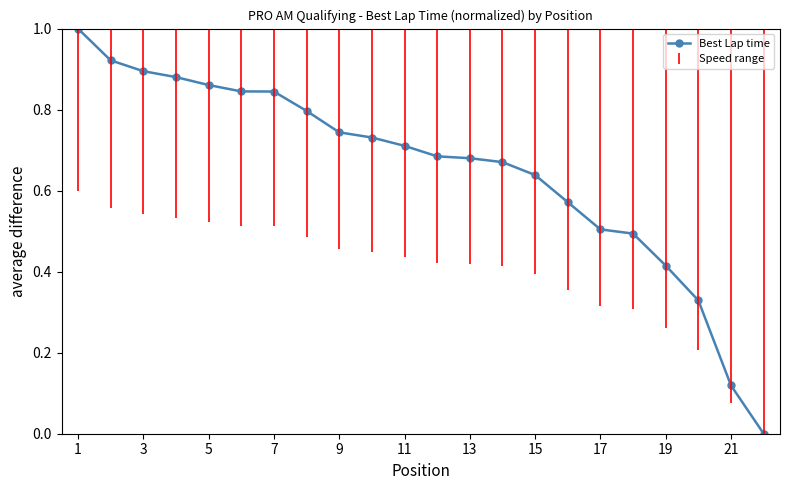

What is the value of the 1st point from the left?

1.0